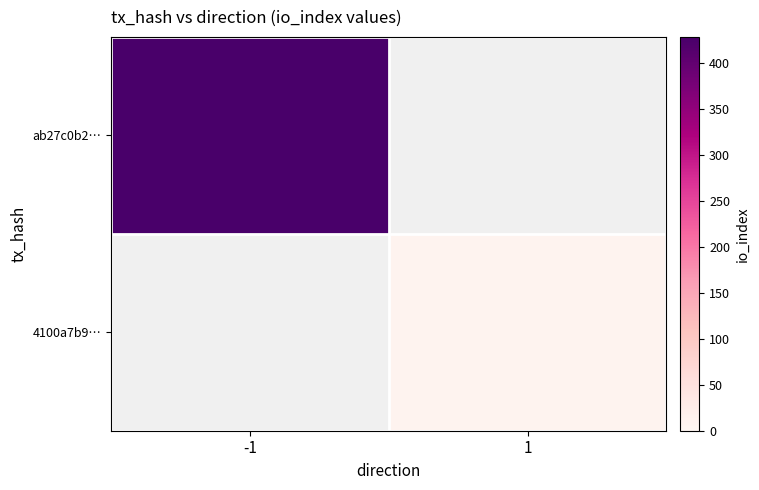

What is the lowest value of the ab27c0b2… series?

428.0